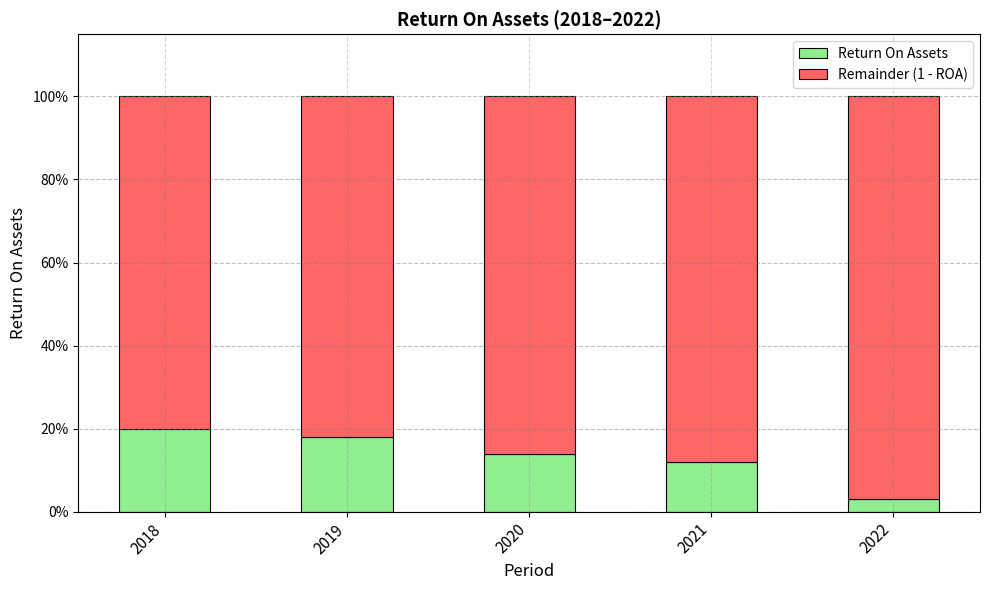

Which series has the largest total across all categories?

Remainder (1 - ROA)